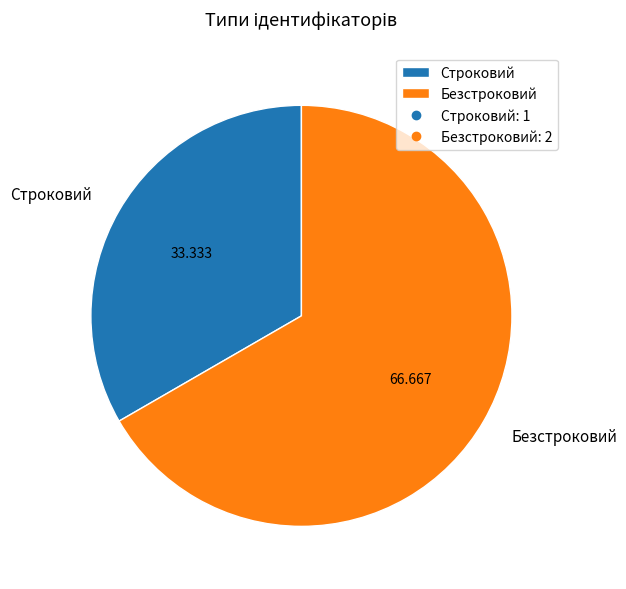

Count the number of slices in the pie.

2